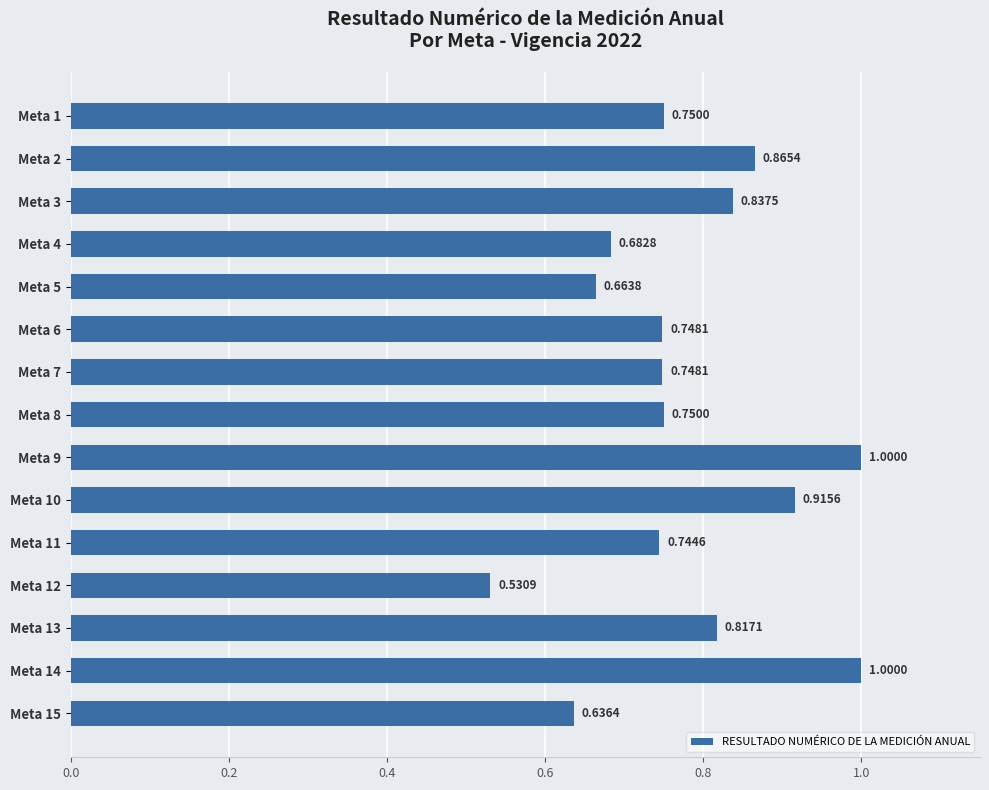

How many bars are there in total?

15